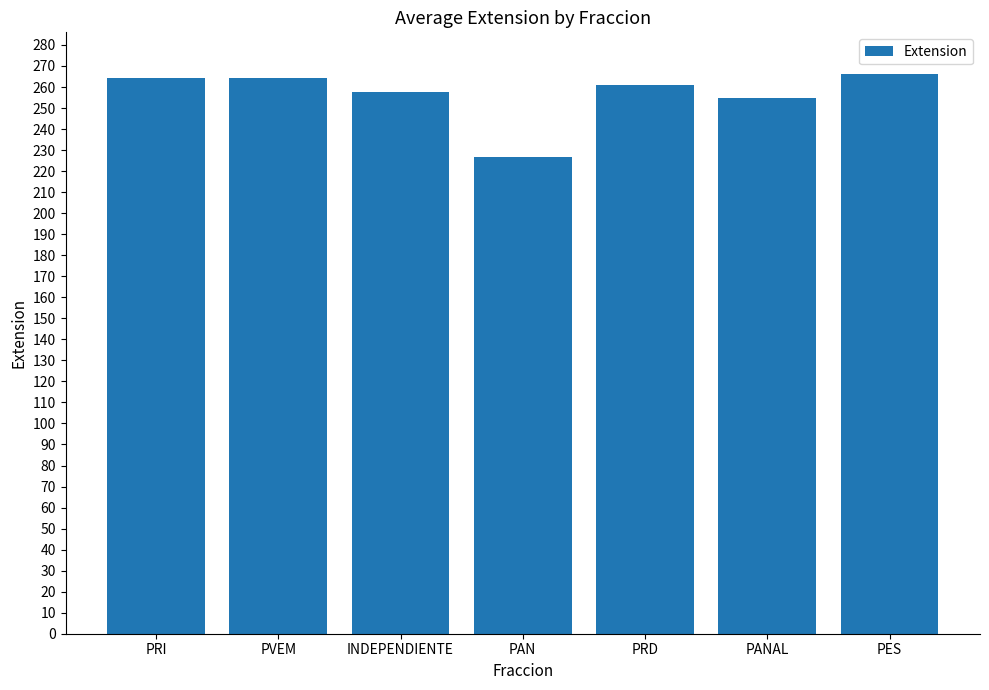

Approximately how many times larger is the value at INDEPENDIENTE compared to PVEM?

1.0